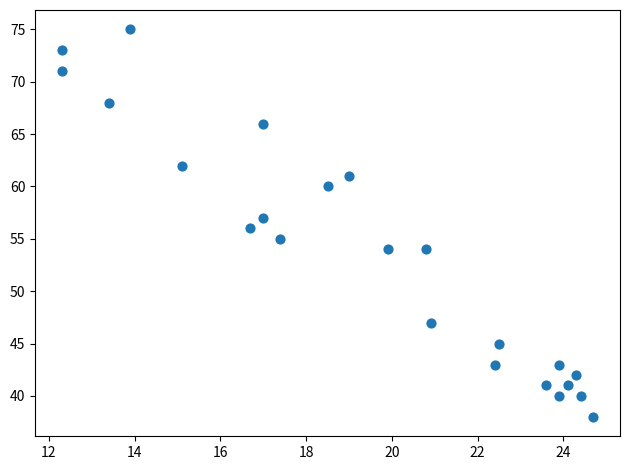

What is the range of Y values (max minus min)?

37